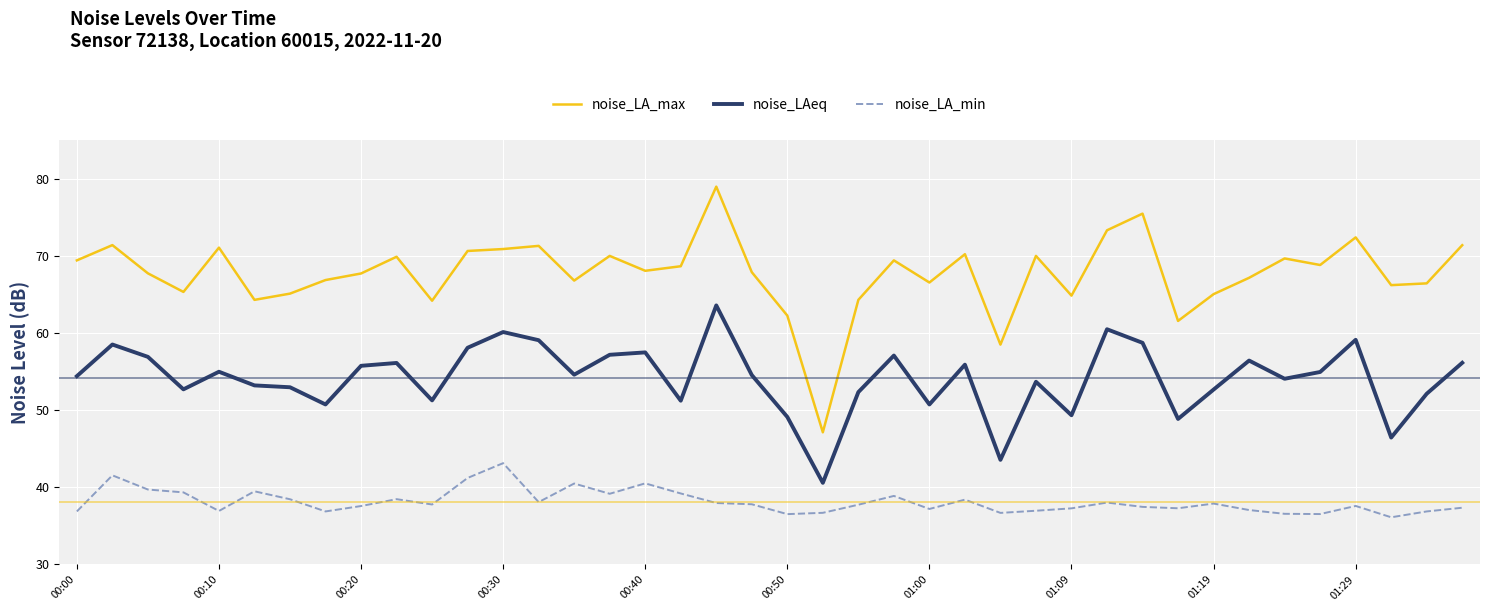

In noise_LAeq, how many points are higher than both neighbors (excluding endpoints)?

12